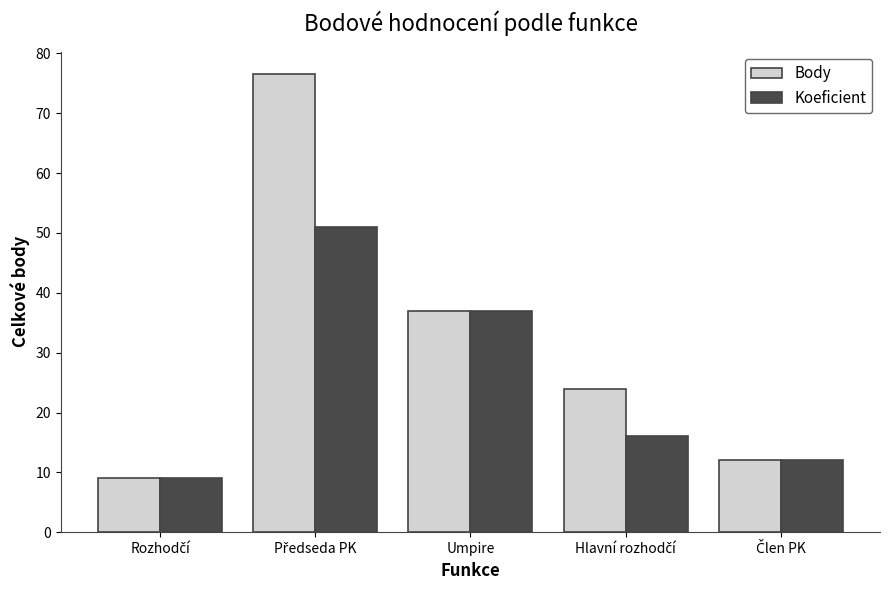

How many values in the Body series are below 24?

2